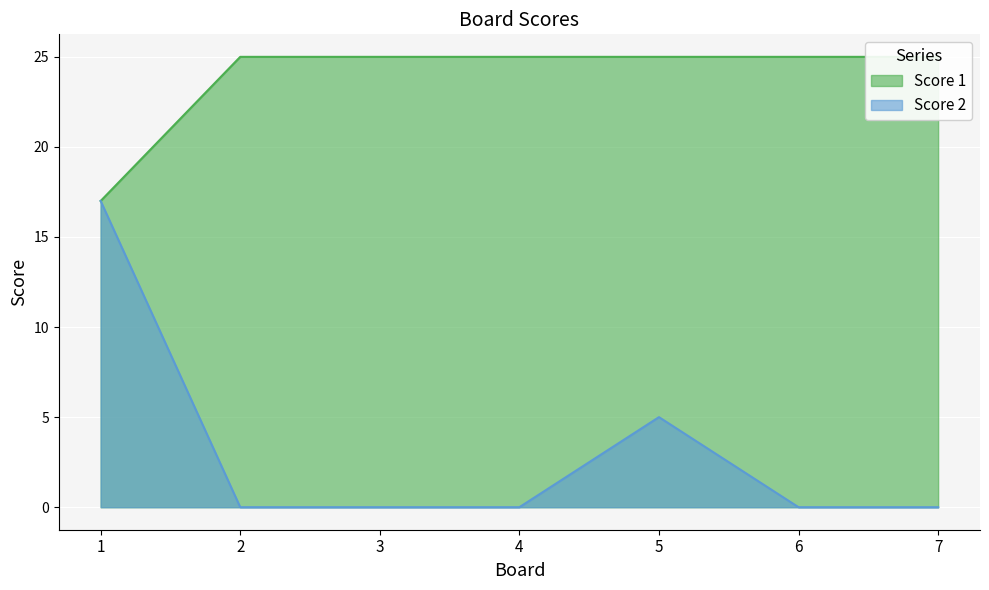

True or false: Score 2 and Score 1 intersect in this chart.

False